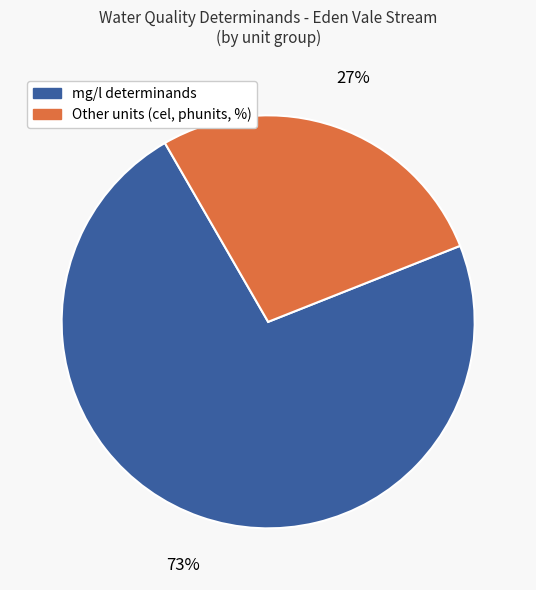

Is there any slice that represents more than half of the pie?

Yes